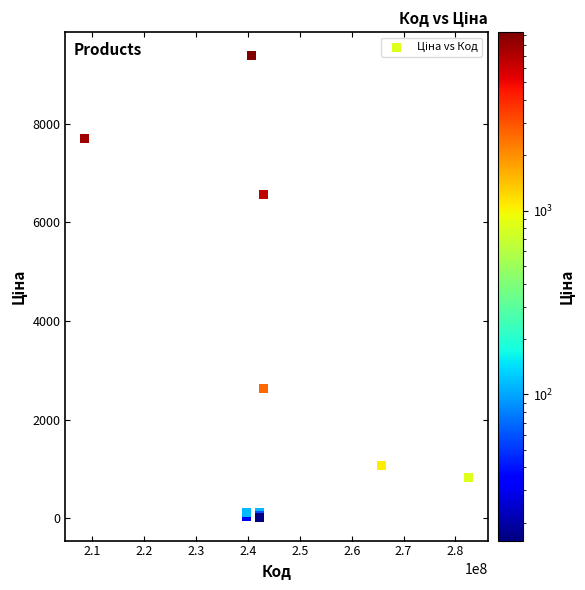

What Y value in the scatter plot is closest to 4699?

6568.8